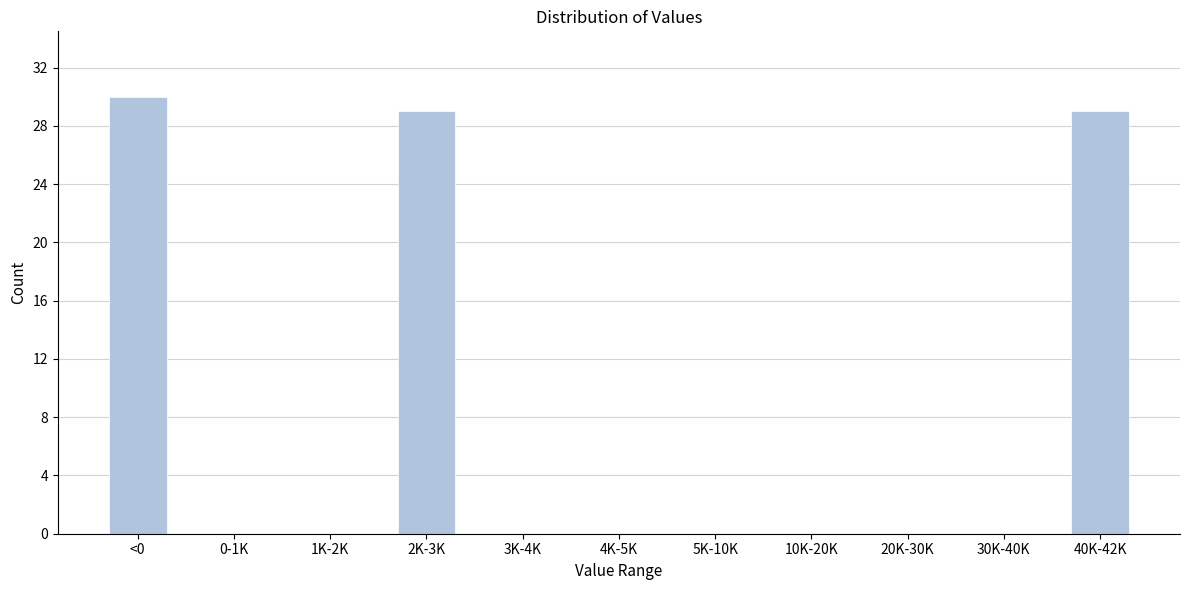

Reading right to left, transcribe all the data shown in this chart.

40K-42K=29	30K-40K=0	20K-30K=0	10K-20K=0	5K-10K=0	4K-5K=0	3K-4K=0	2K-3K=29	1K-2K=0	0-1K=0	<0=30